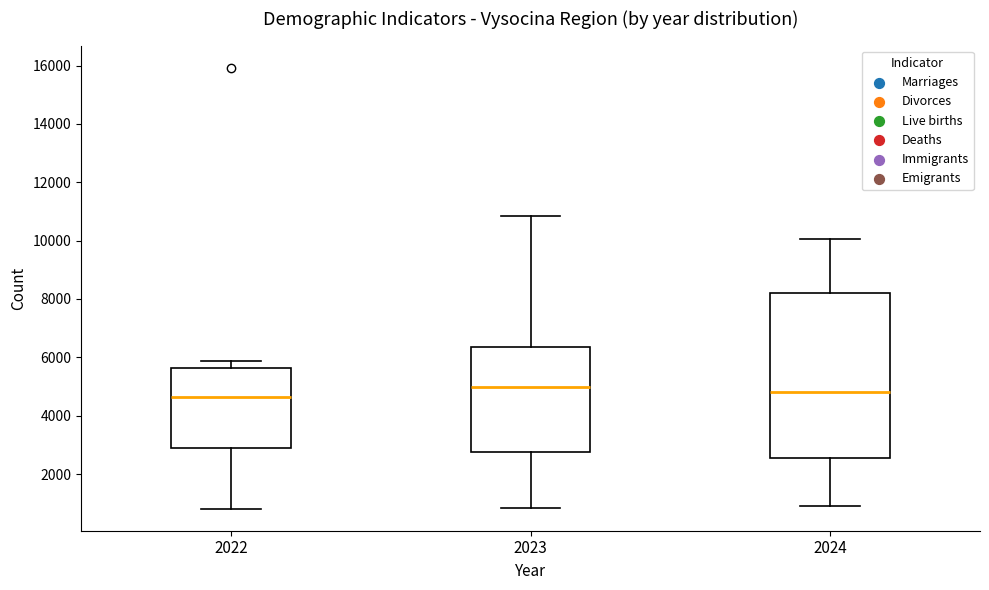

Reading left to right, read every box against the y-axis: the position of its median line, the range the box covers, and the ends of its whiskers. The values are not printed on the chart, so give them approximately, as read against the axis.

2022: median 4600, box 2800 to 5600, whiskers 800 to 5800
2023: median 5000, box 2800 to 6400, whiskers 800 to 10800
2024: median 4800, box 2600 to 8200, whiskers 800 to 10000